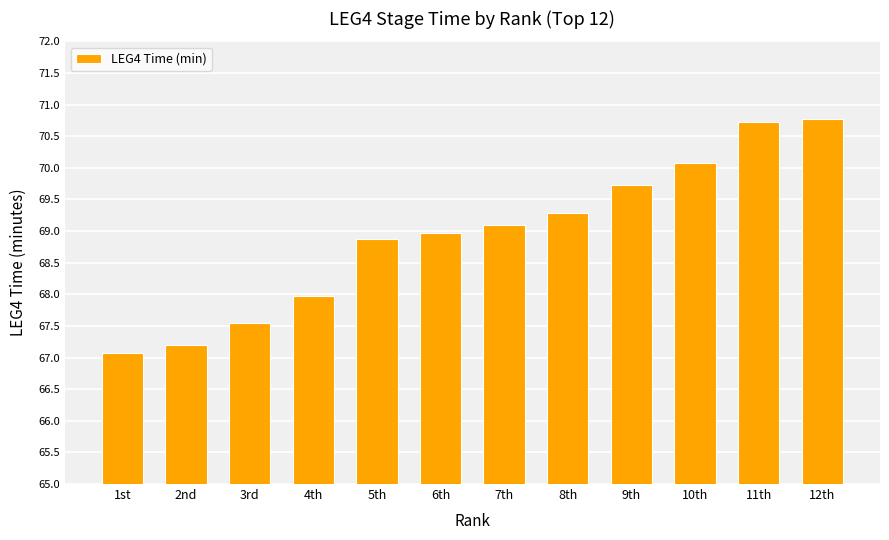

Read the value at 5th.

68.9